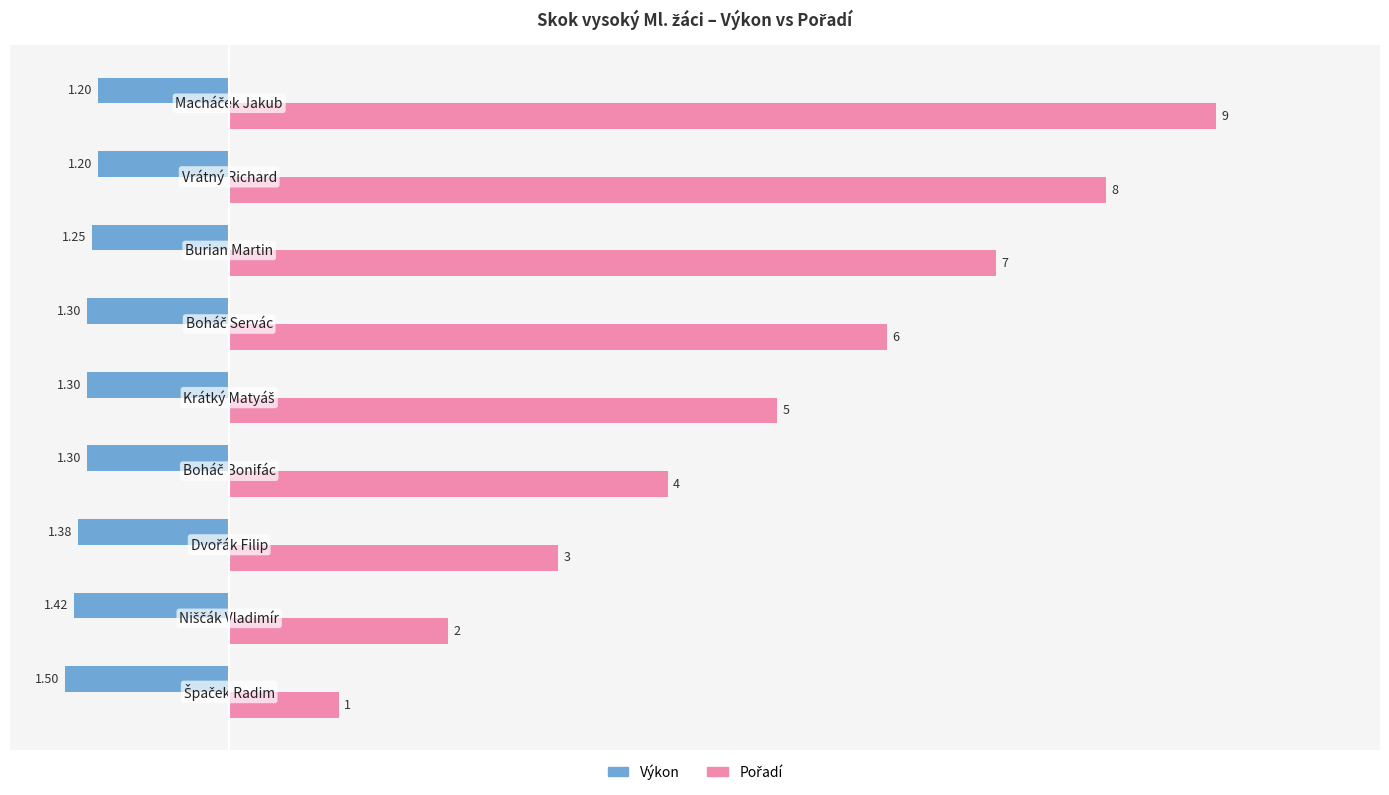

What is the difference between the maximum and minimum values in the Výkon series?

0.3